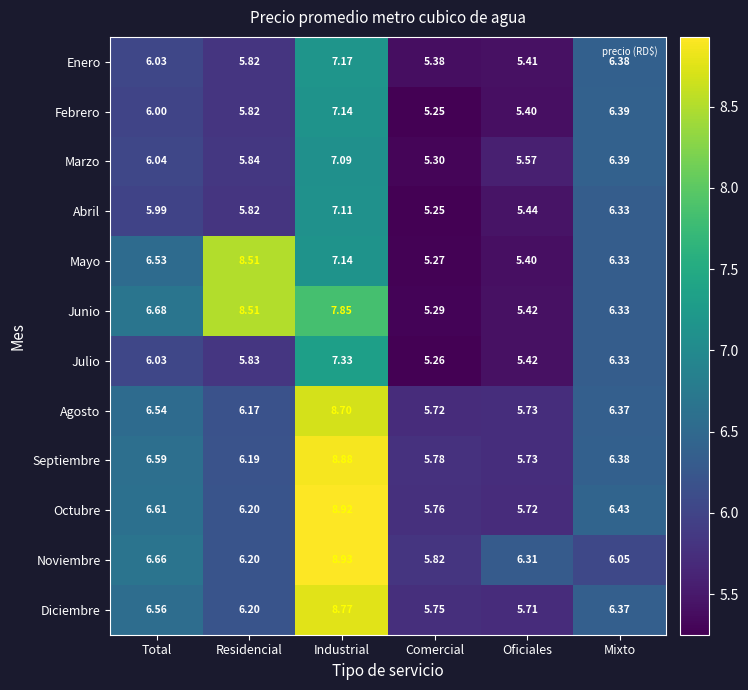

Count the number of categories in the chart.

6